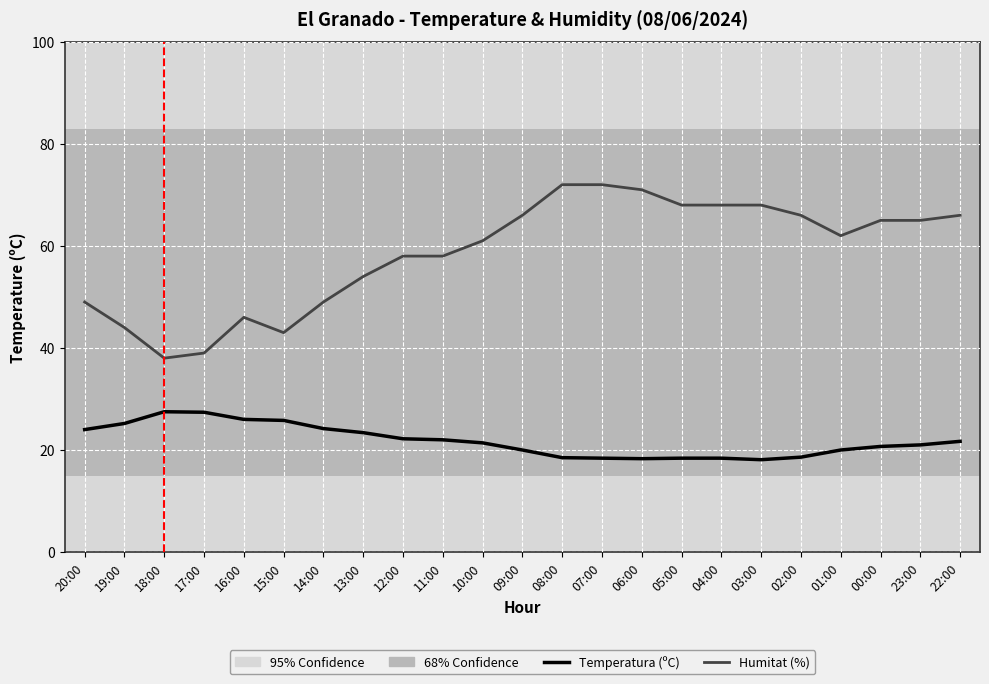

What is the total value across all series at 22:00?

87.7